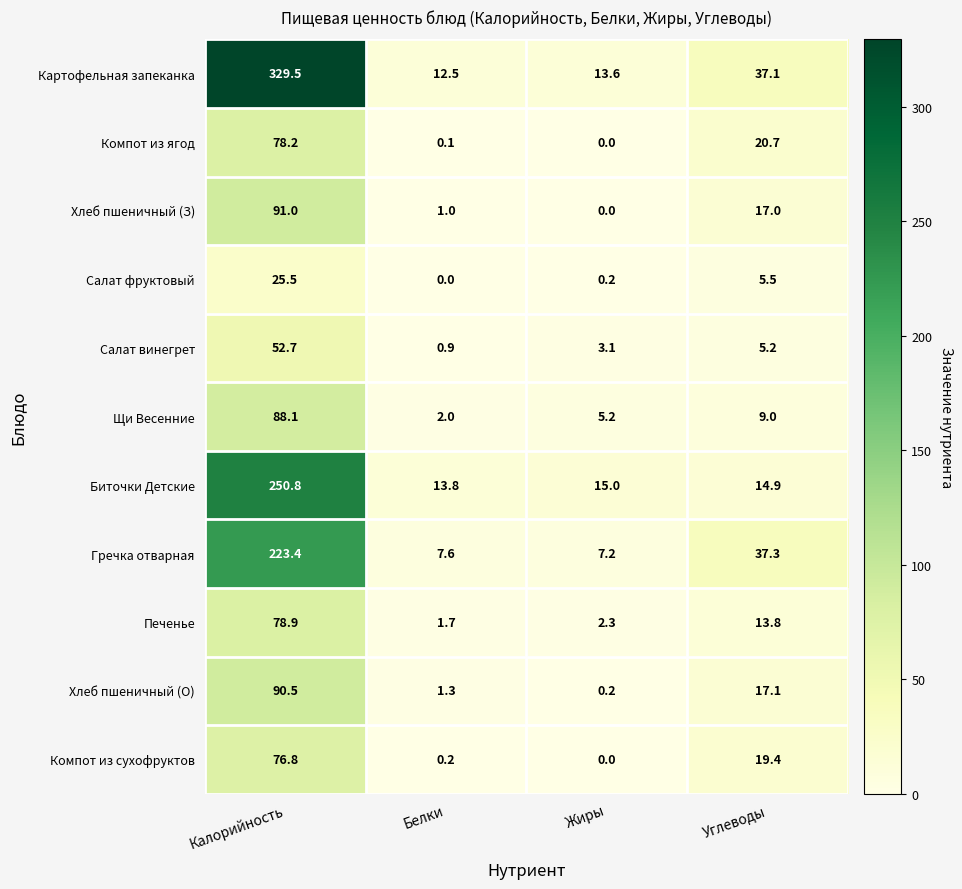

How many series are shown in this chart?

11